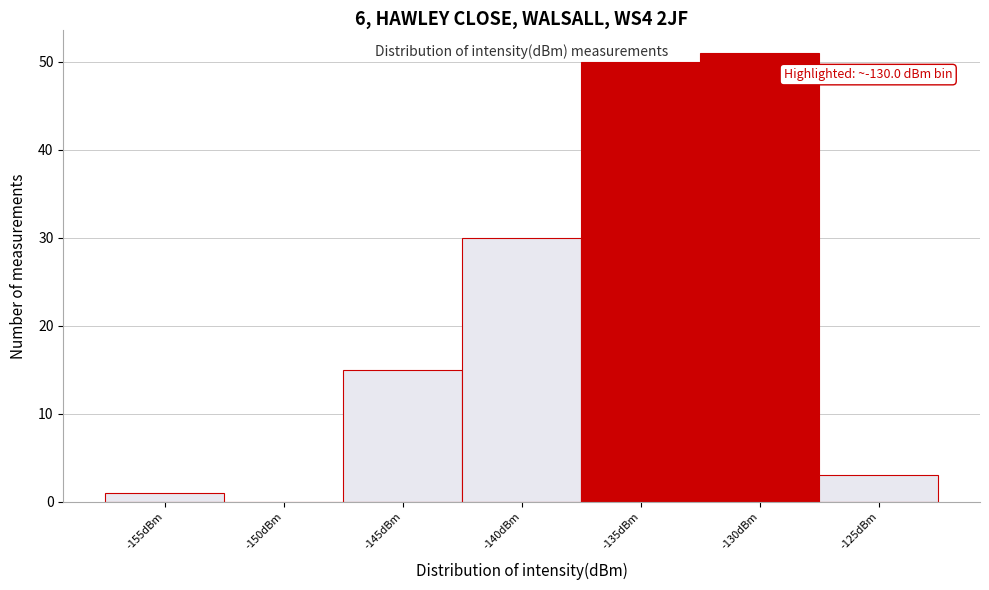

Reading left to right, transcribe all the data shown in this chart.

-155dBm=1	-150dBm=0	-145dBm=15	-140dBm=30	-135dBm=50	-130dBm=51	-125dBm=3